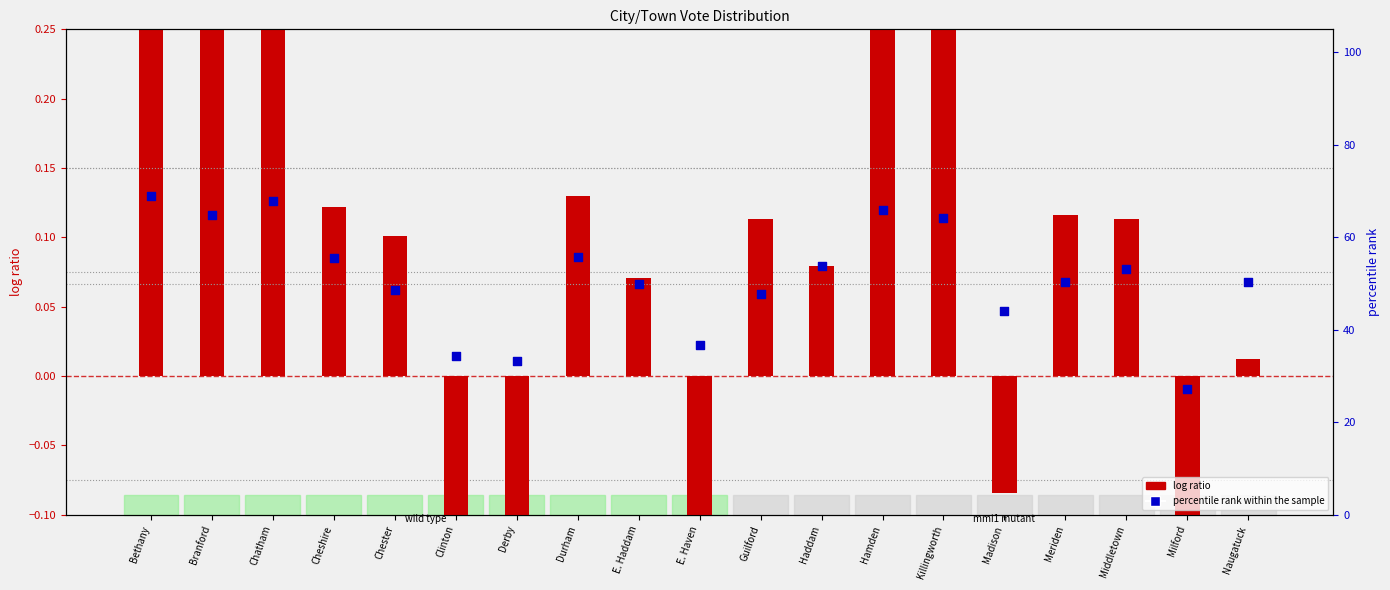

Which series has the largest total across all categories?

percentile rank within the sample